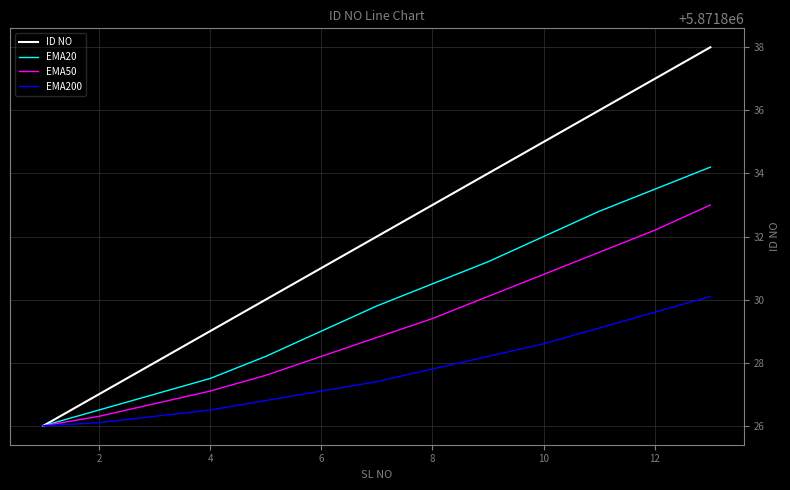

Rank the series by their average value, from lowest to highest.

EMA200, EMA50, EMA20, ID NO